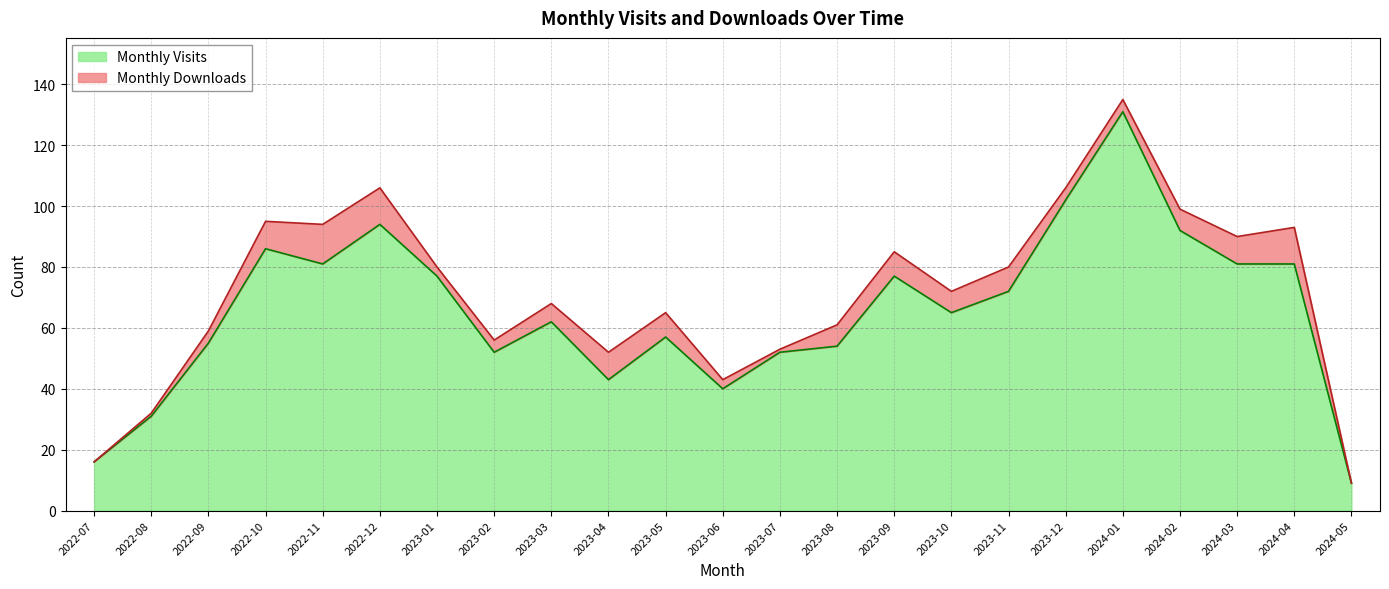

What is the minimum value shown in the chart?

9